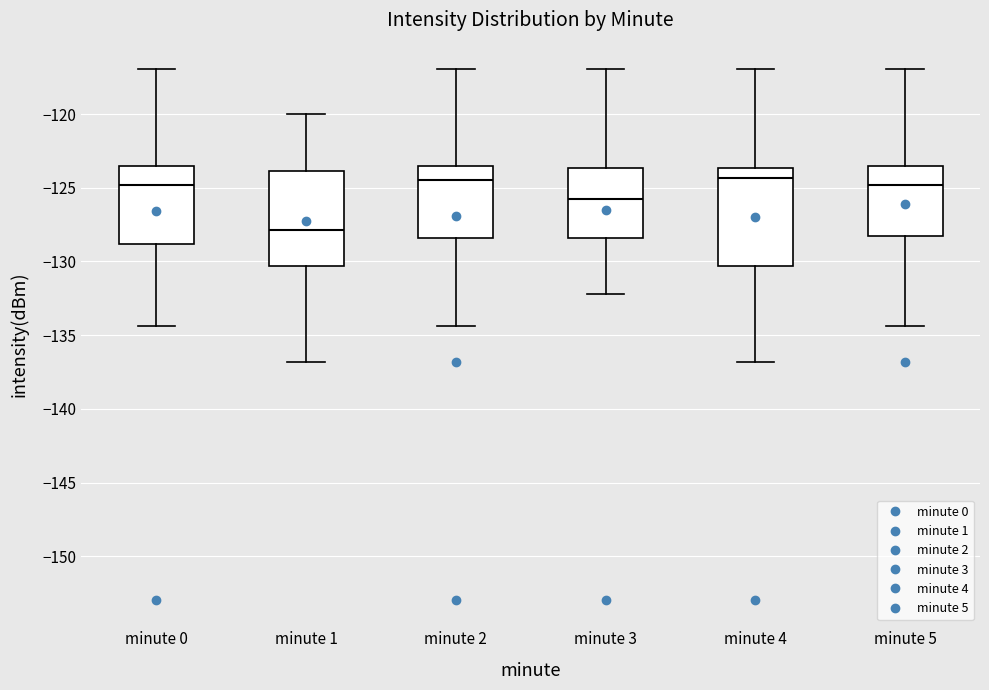

Reading left to right, transcribe this box plot: for each box, give where its median line is, the range the box spans, and where its two whiskers end, as read against the y-axis. The values are not printed on the chart, so give them approximately, as read against the axis.

minute 0: median -125.0, box -129.0 to -123.5, whiskers -134.5 to -117.0
minute 1: median -128.0, box -130.5 to -124.0, whiskers -137.0 to -120.0
minute 2: median -124.5, box -128.5 to -123.5, whiskers -134.5 to -117.0
minute 3: median -126.0, box -128.5 to -123.5, whiskers -132.0 to -117.0
minute 4: median -124.5, box -130.5 to -123.5, whiskers -137.0 to -117.0
minute 5: median -125.0, box -128.5 to -123.5, whiskers -134.5 to -117.0